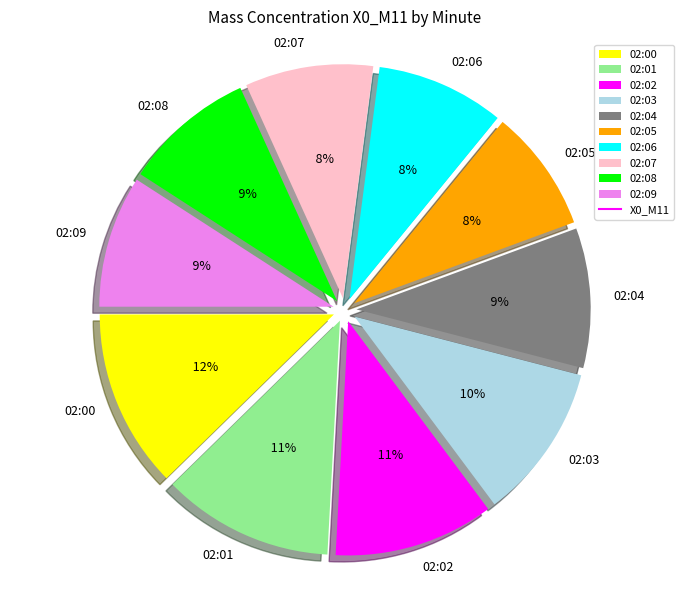

Does 02:09 represent more than half of the total?

No